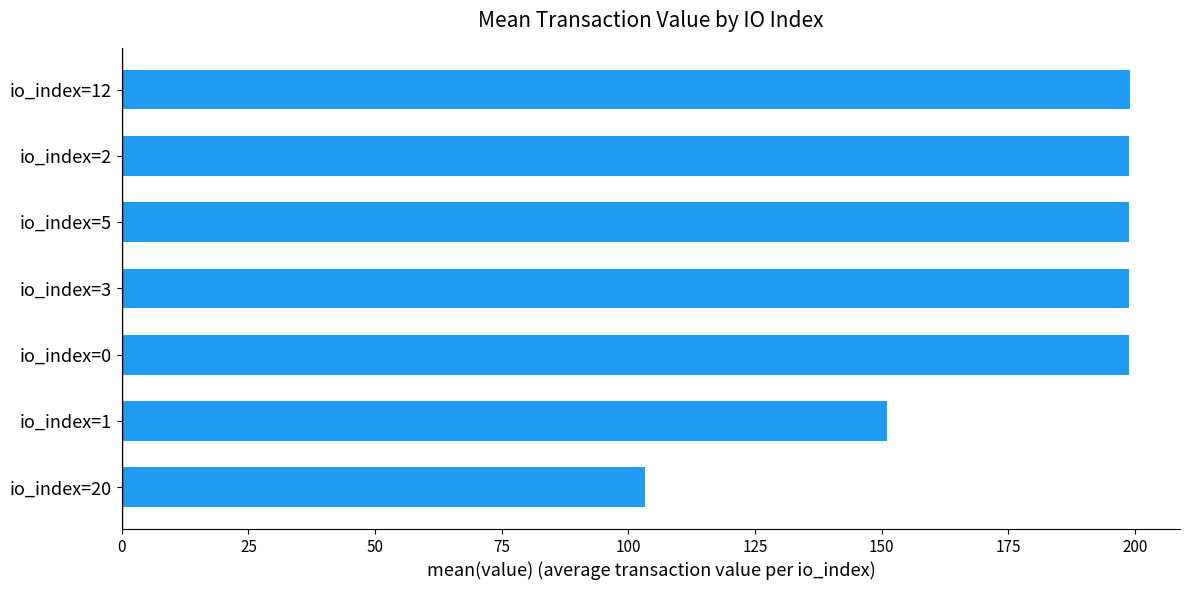

What is the change in value from io_index=20 to io_index=0?

+95.7